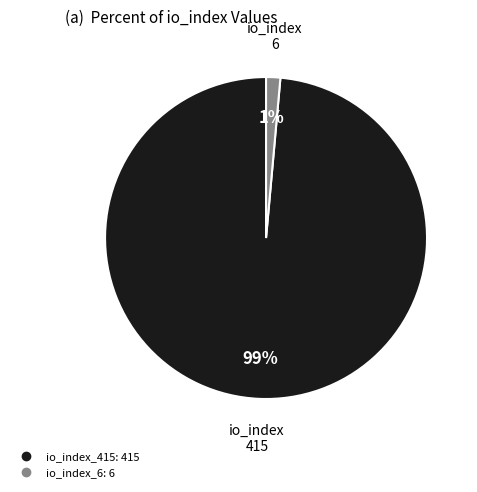

Which slice is the largest?

io_index_415